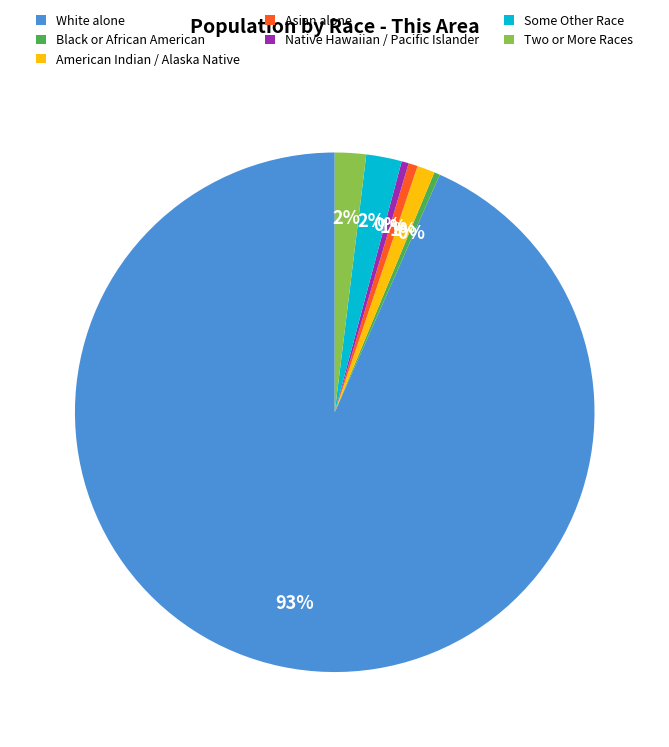

Which slice is the largest?

White alone